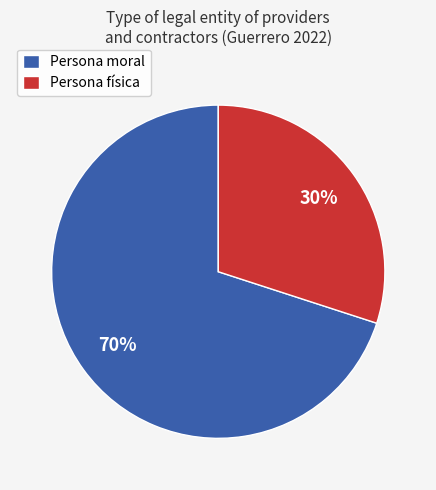

To the nearest percent, what is the average slice percentage?

50%